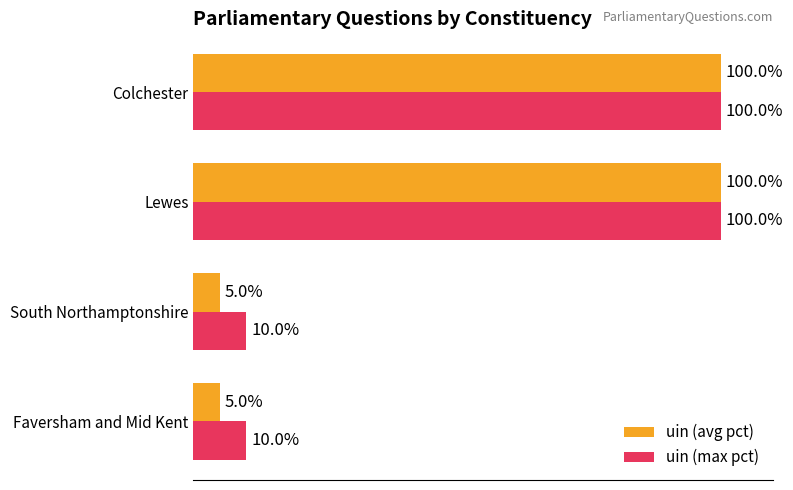

At South Northamptonshire, list the series in order from largest to smallest.

uin (max pct), uin (avg pct)